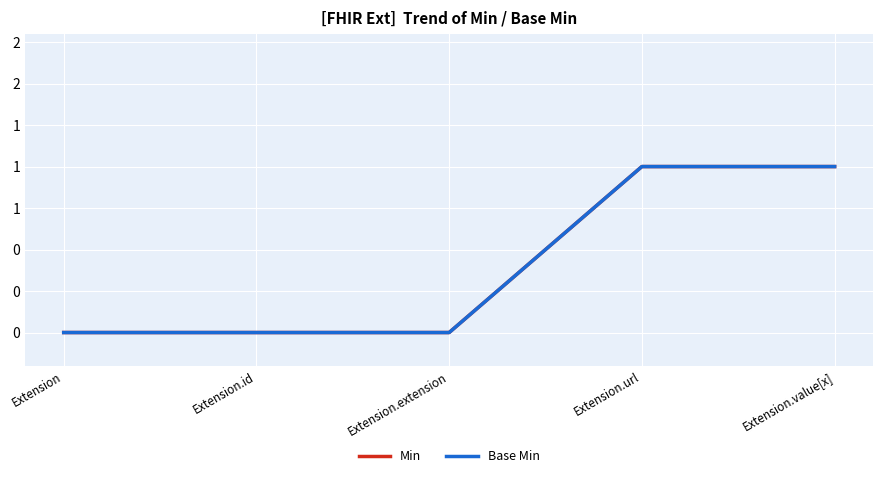

What is the sum of all Min values?

2